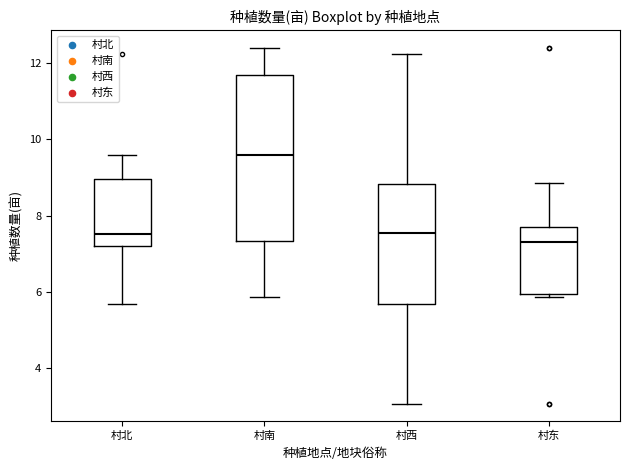

Reading left to right, transcribe this box plot: for each box, give where its median line is, the range the box spans, and where its two whiskers end, as read against the y-axis. The values are not printed on the chart, so give them approximately, as read against the axis.

村北: median 7.6, box 7.2 to 9.0, whiskers 5.6 to 9.6
村南: median 9.6, box 7.4 to 11.6, whiskers 5.8 to 12.4
村西: median 7.6, box 5.6 to 8.8, whiskers 3.0 to 12.2
村东: median 7.4, box 6.0 to 7.8, whiskers 5.8 to 8.8